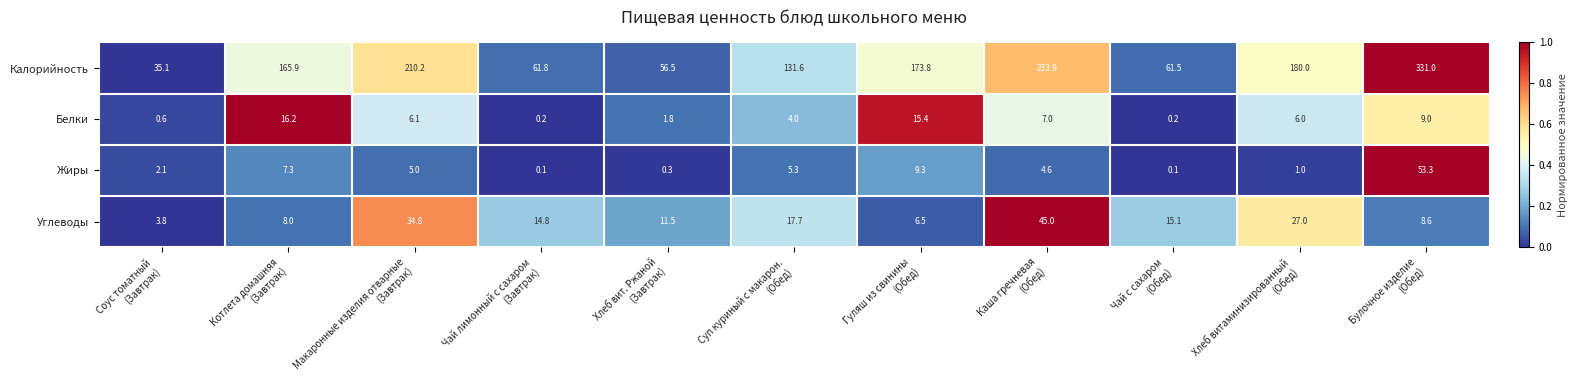

List the series in order of their peak value, lowest first.

Белки, Углеводы, Жиры, Калорийность